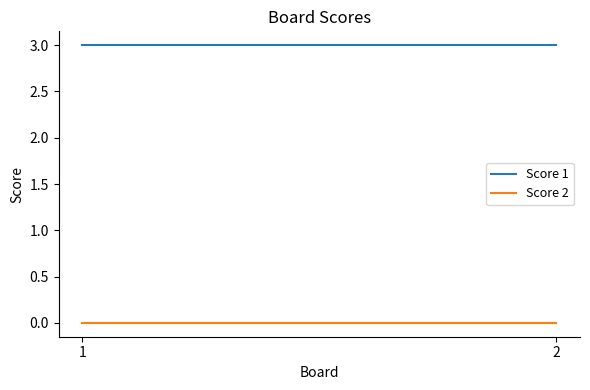

What value does the Score 1 series have at 1?

3